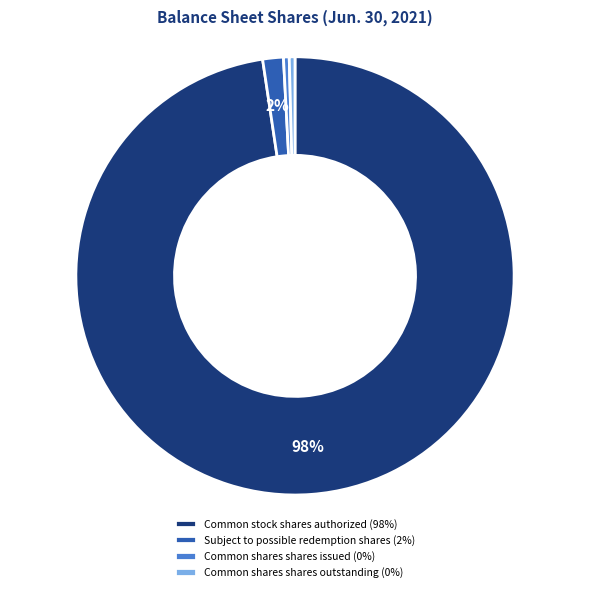

What is the largest slice in the pie chart?

Common stock shares authorized (98%)